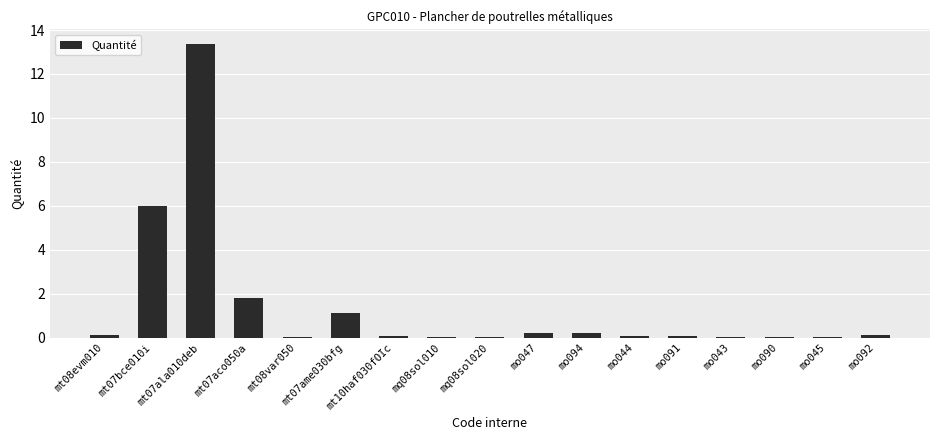

What is the sum of all values?

23.2